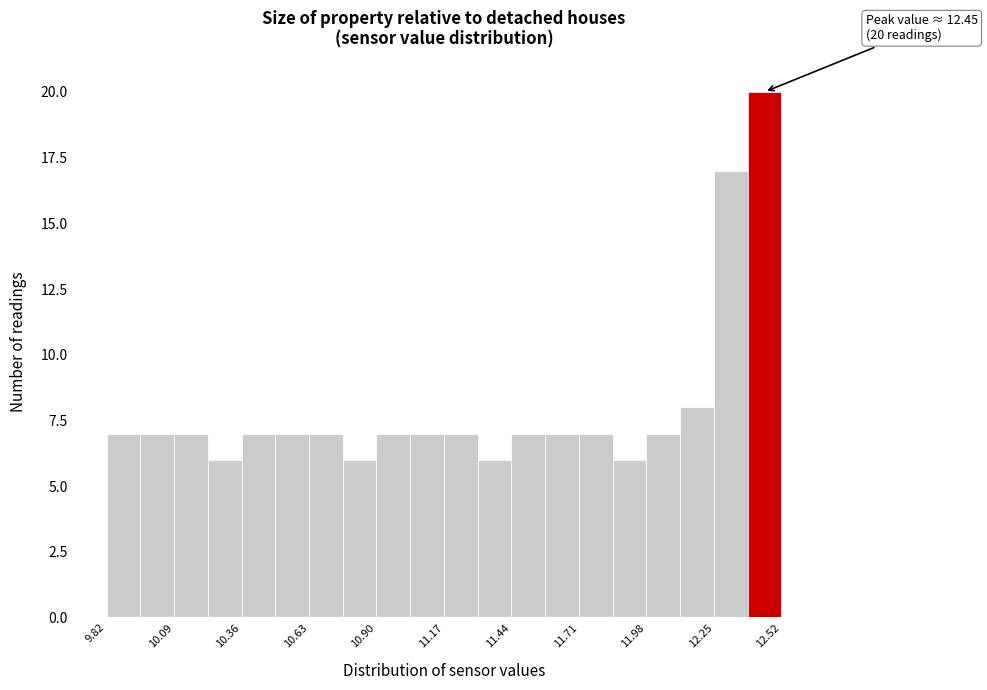

Read against the x-axis, roughly where is the centre of the tallest bar?

12.45